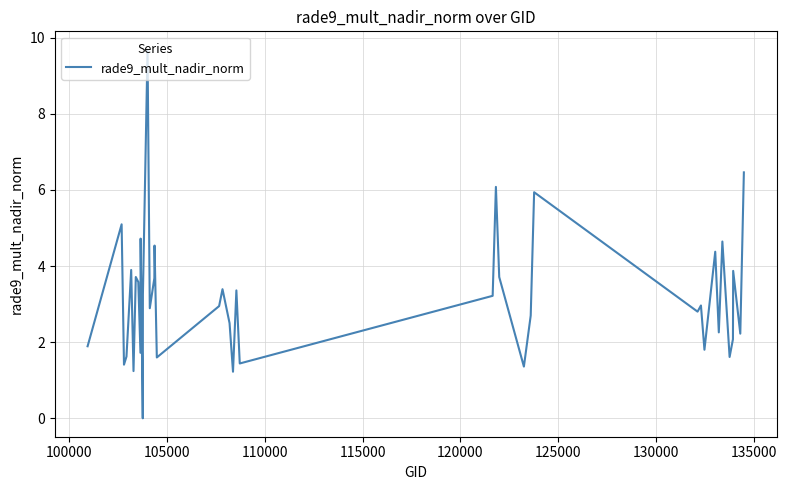

What is the maximum value shown in the chart?

9.7